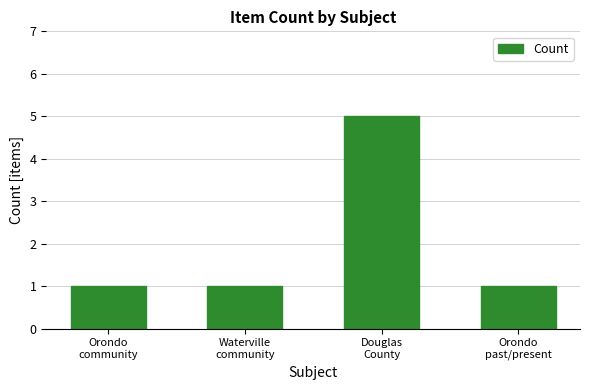

What is the label of the 3rd bar from the right?

Waterville
community